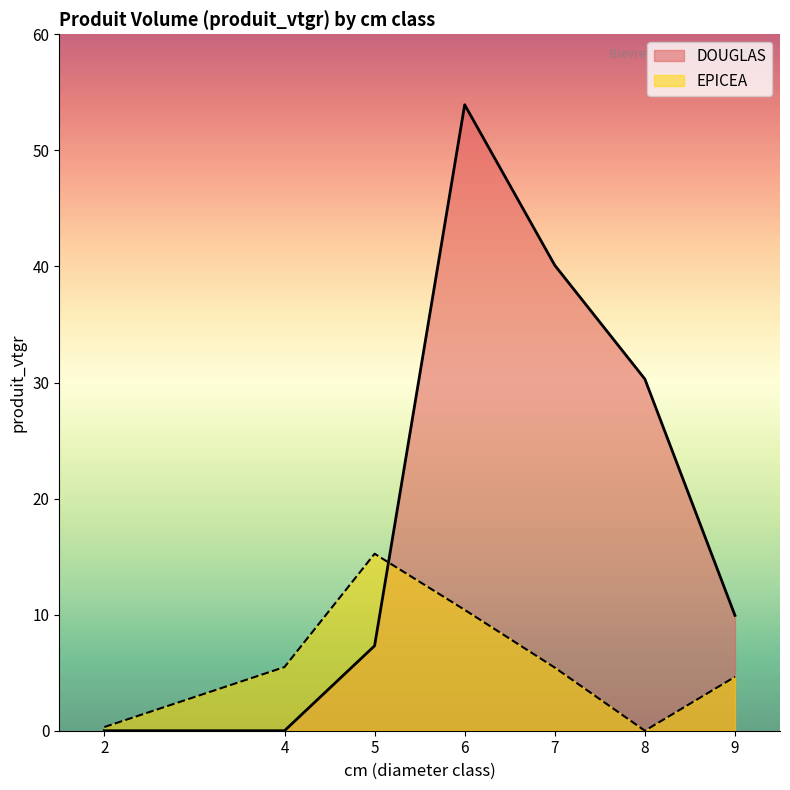

The DOUGLAS series shows 9.9 at 9. True or false?

True